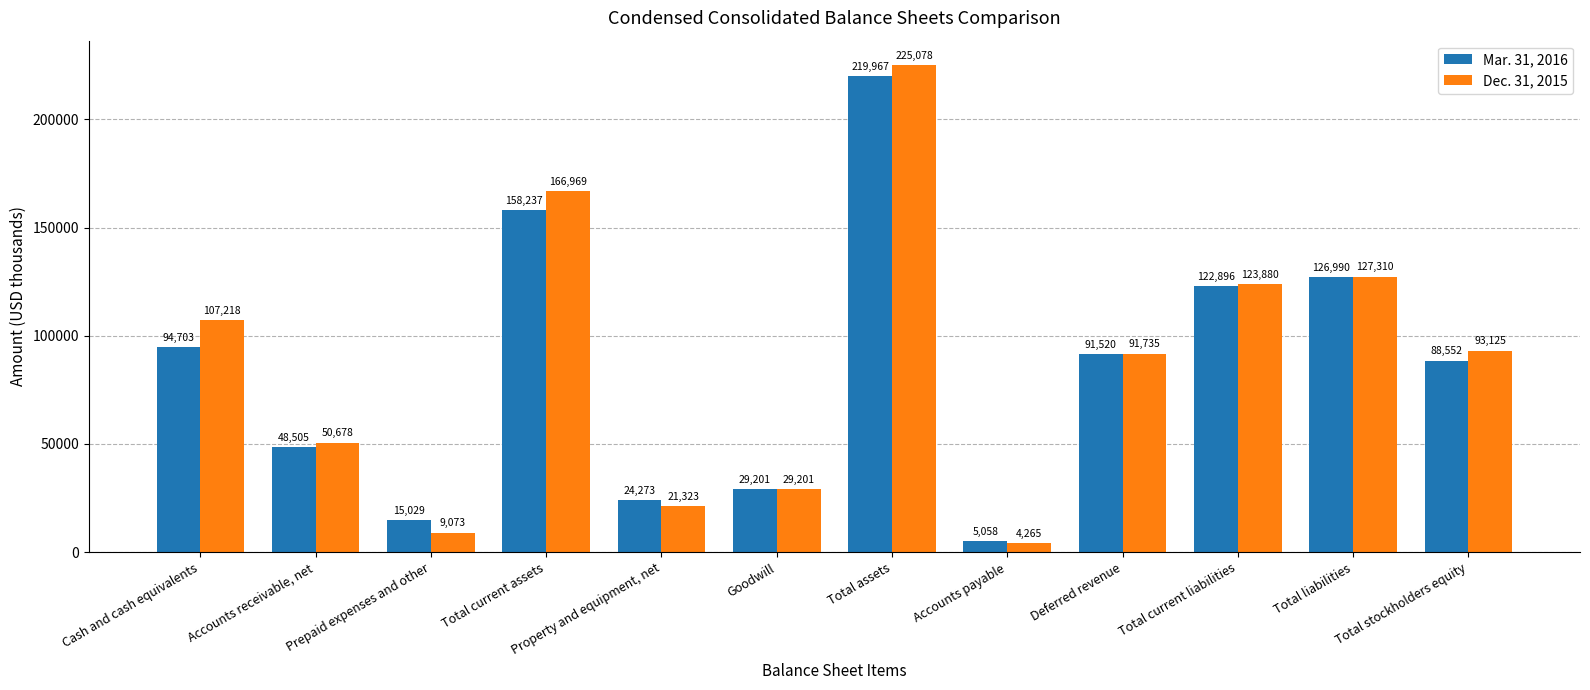

Rank the series by their maximum value, from highest to lowest.

Dec. 31, 2015, Mar. 31, 2016